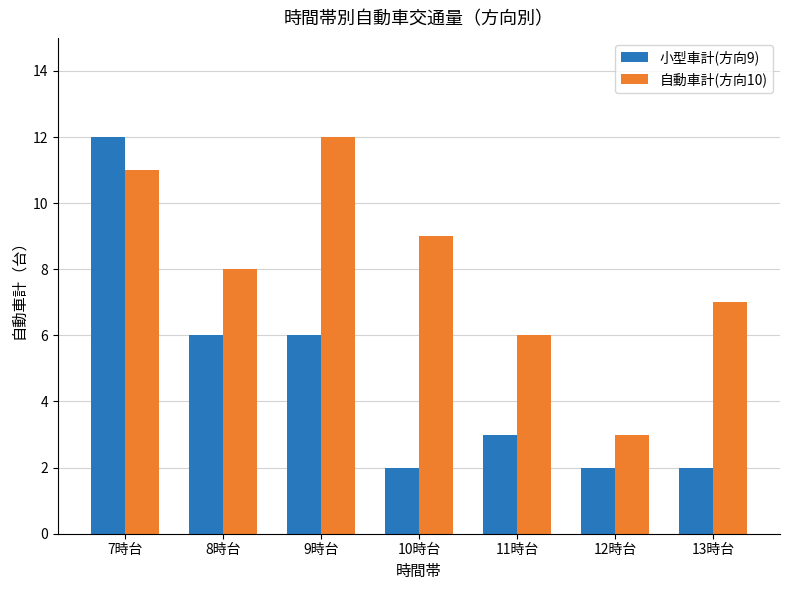

At which label does 小型車計(方向9) first exceed 3?

7時台